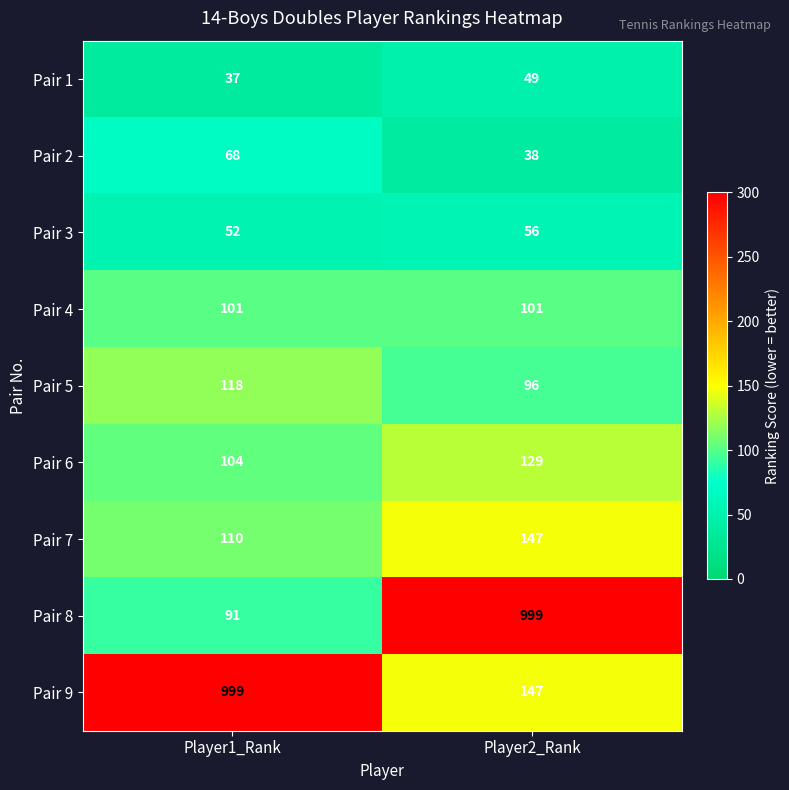

Where is Pair 1 nearest to the value 43?

Player1_Rank